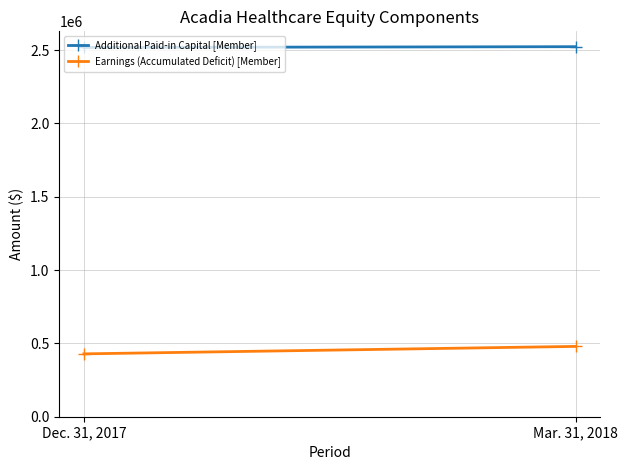

What is the label of the 1st point from the left?

Dec. 31, 2017